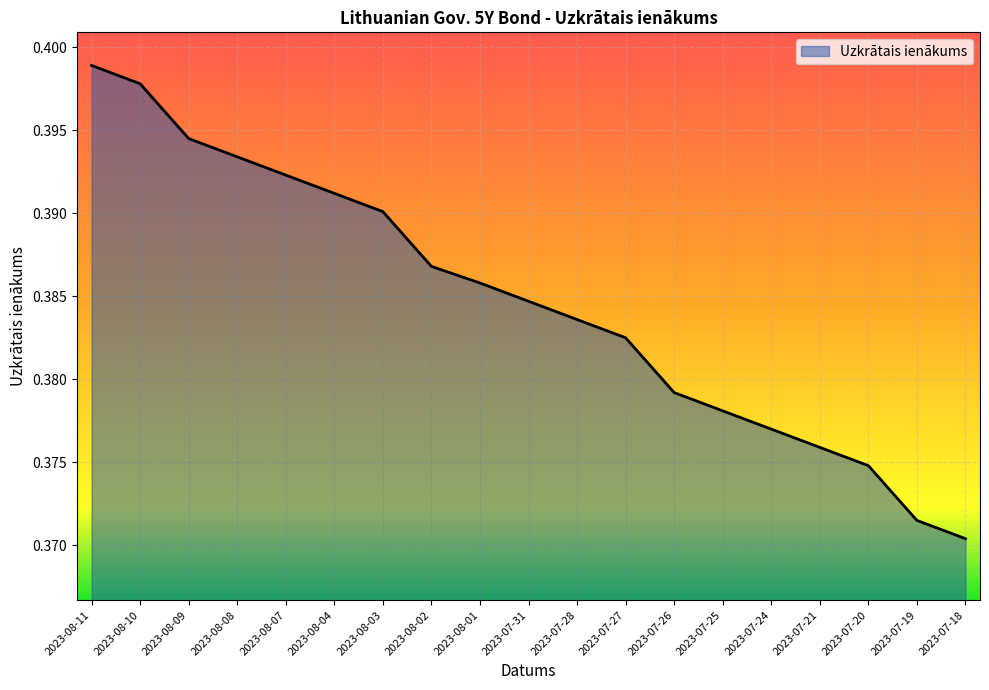

Does the chart display data point markers on the line(s)?

No